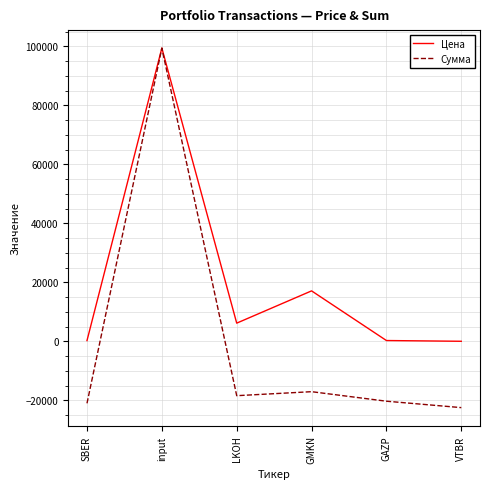

Between input and VTBR, which series saw the biggest shift?

Сумма